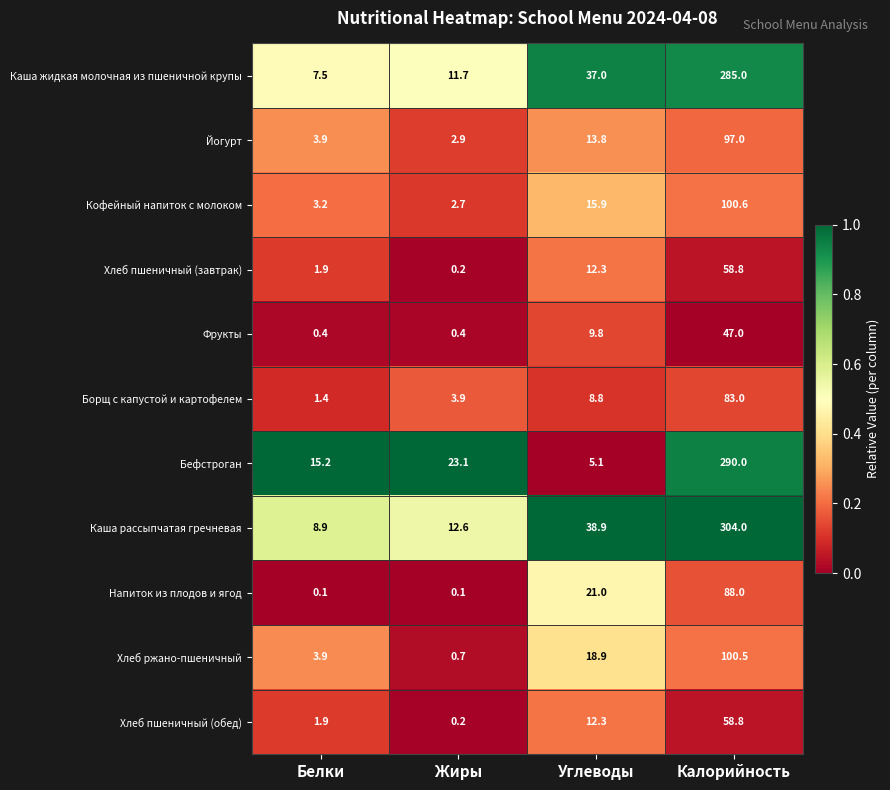

True or false: Хлеб пшеничный (обед) has a value of 102.6 at Калорийность.

False